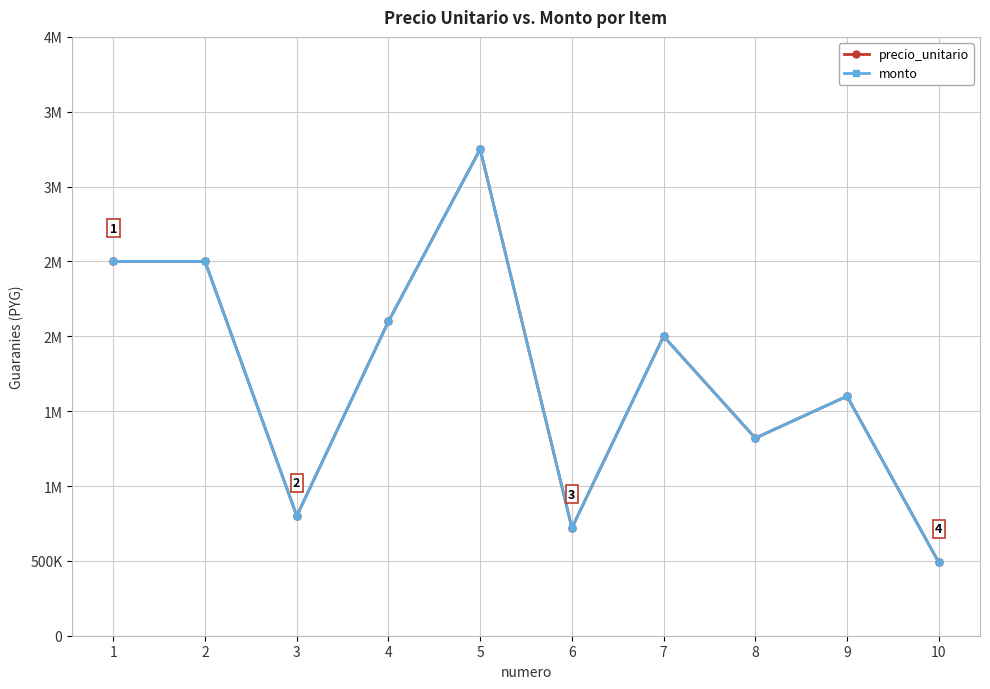

True or false: monto has a value of 2602291 at 9.

False